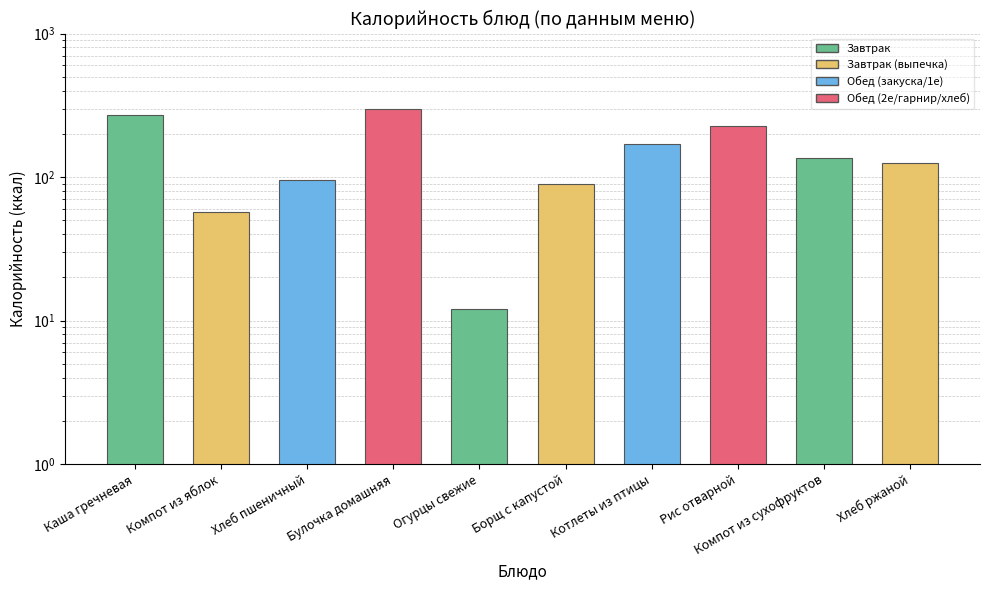

How many series are shown in this chart?

1